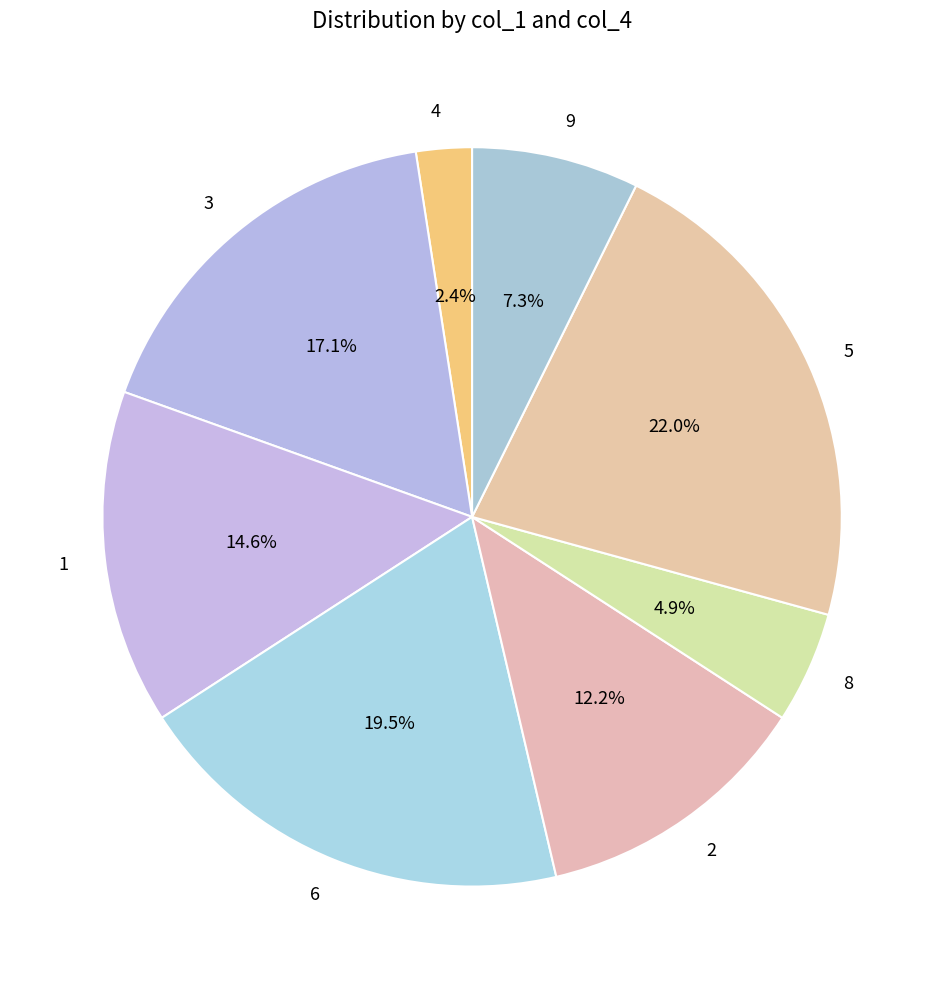

The 5 slice represents 22% of the pie. True or false?

True